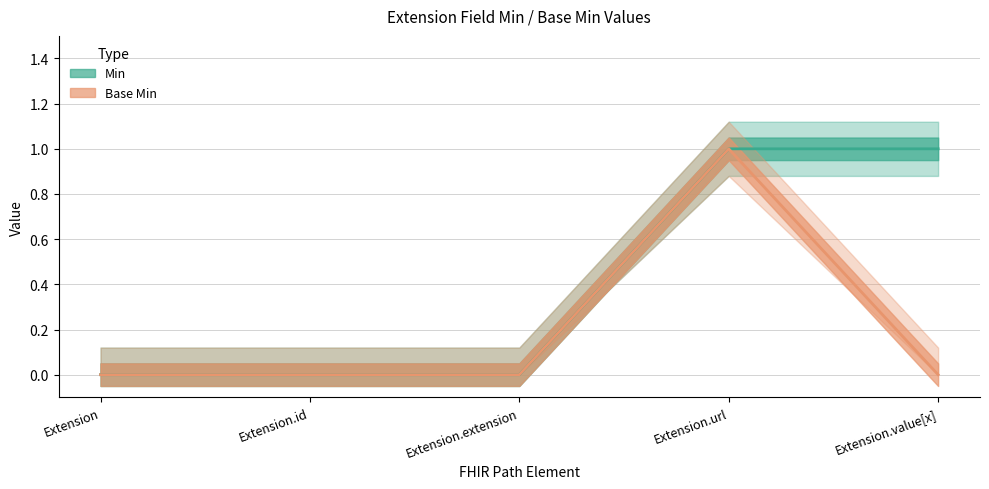

Which series has the largest total across all categories?

Min